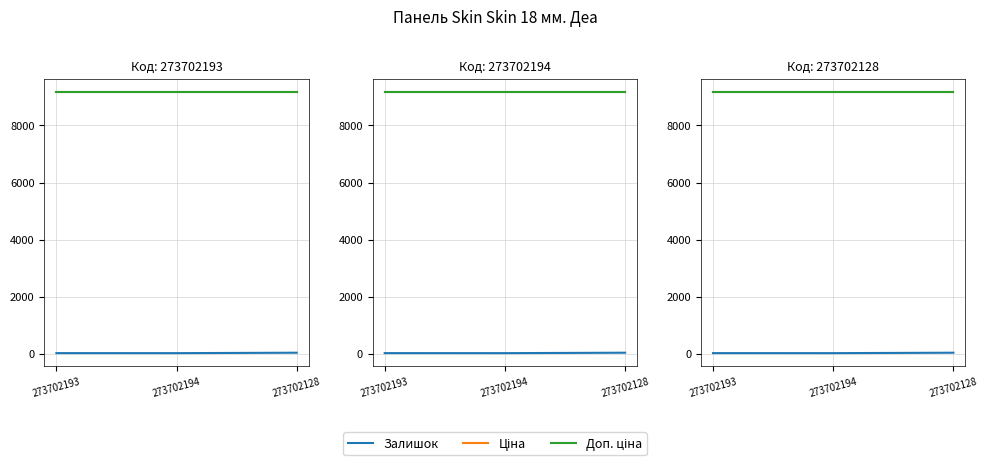

At how many categories does at least one series exceed 5715?

3